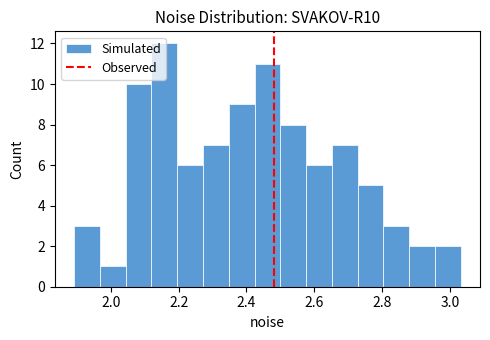

Read against the x-axis, roughly where is the centre of the tallest bar?

2.16